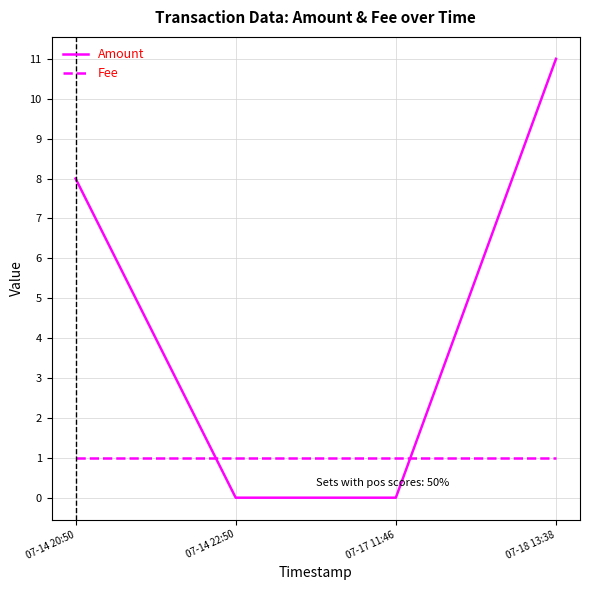

After their last crossing, which series has the higher values: Amount or Fee?

Amount